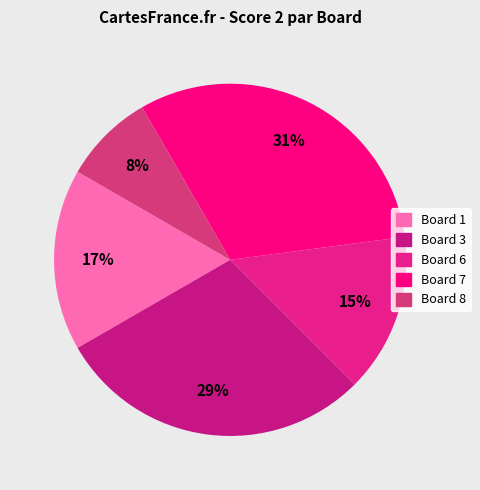

How many segments does this pie chart have?

5